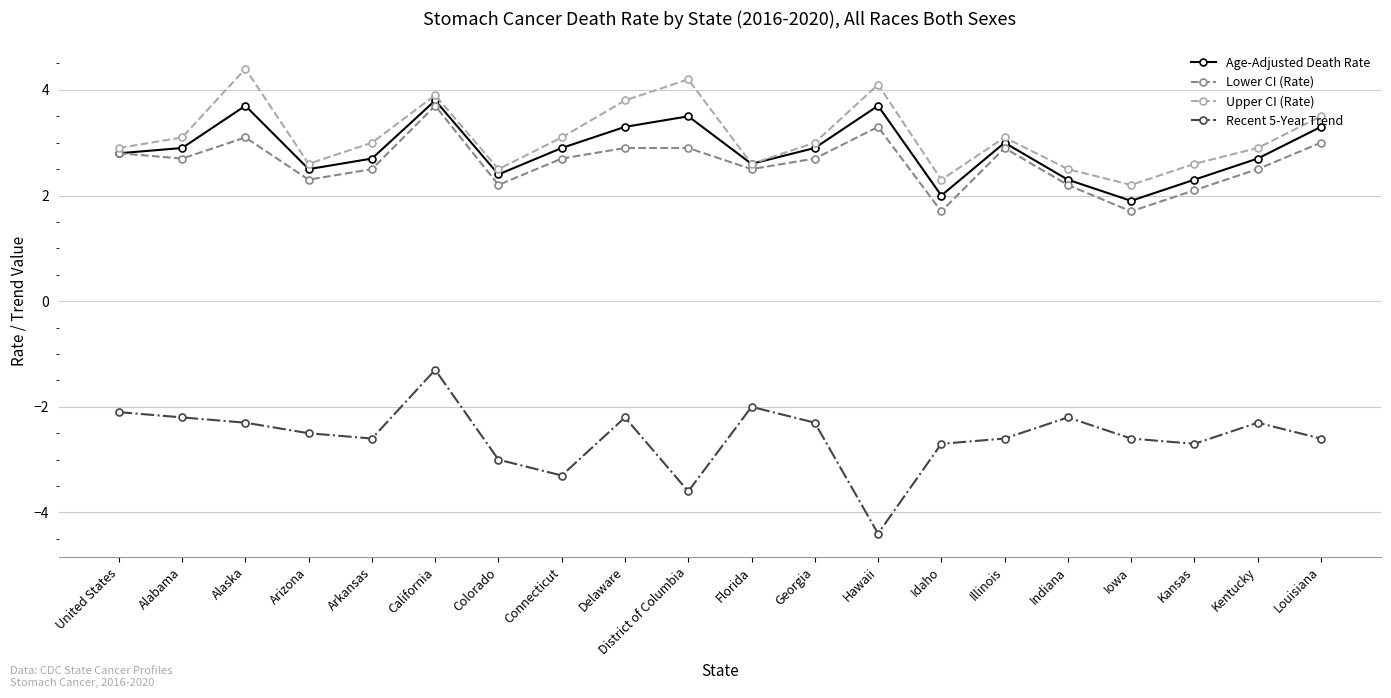

What is the minimum value for Recent 5-Year Trend?

-4.4